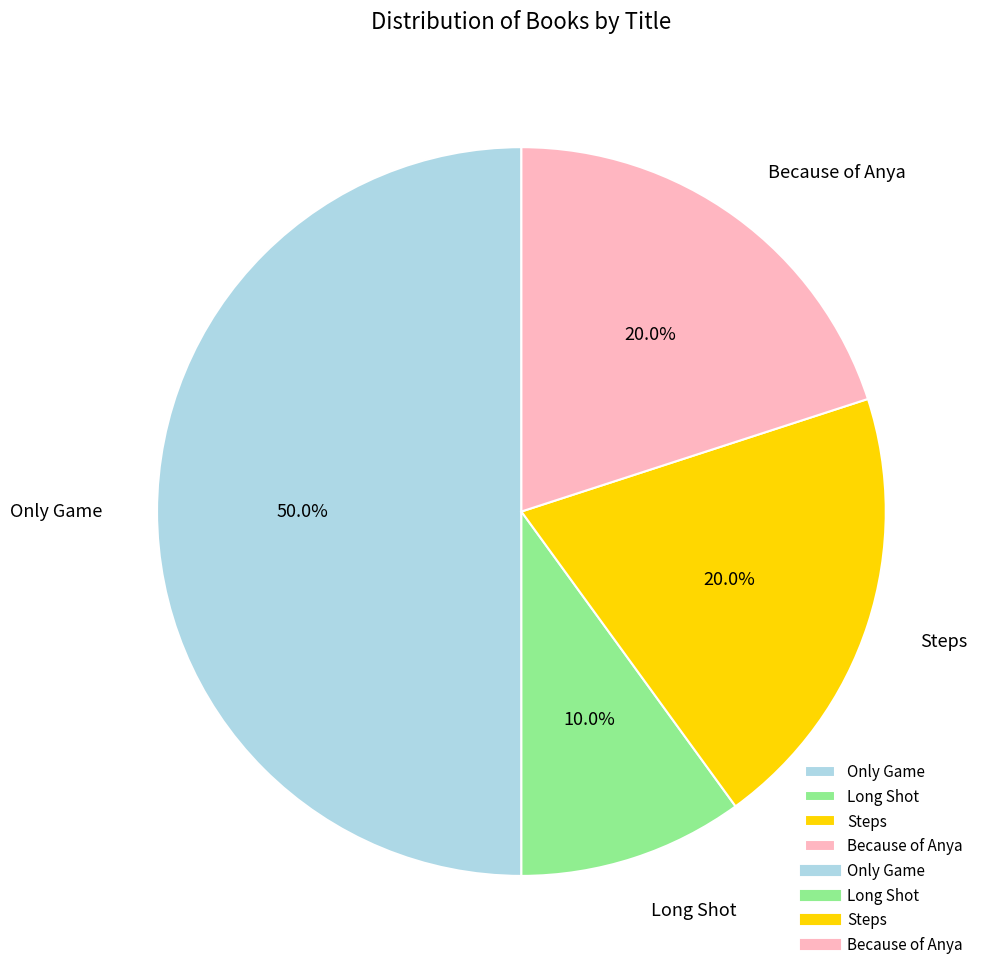

What percentage is NOT represented by Only Game?

50.0%